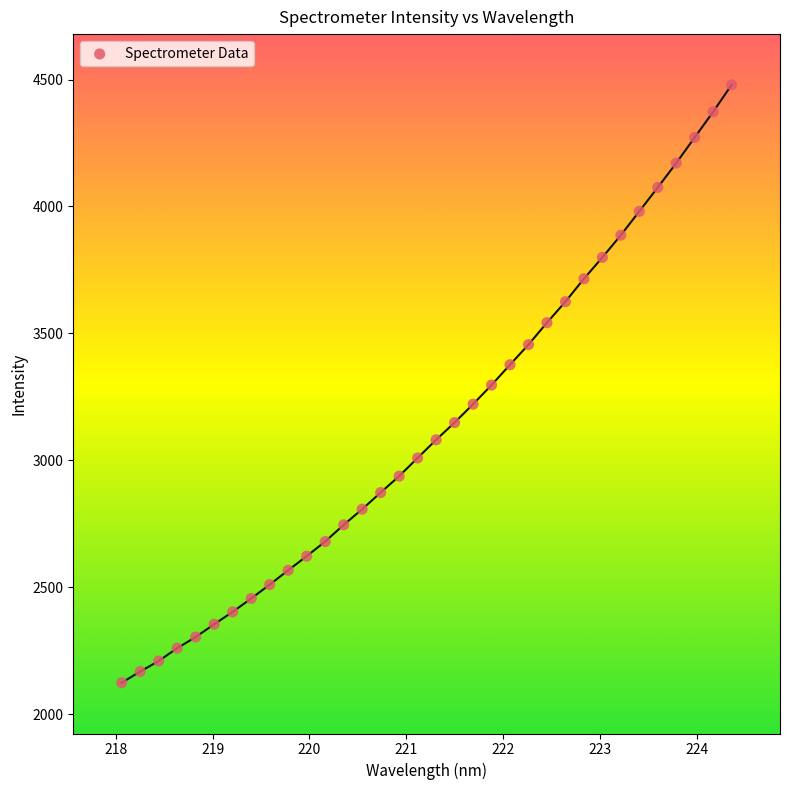

What is the range of Y values (max minus min)?

2355.7